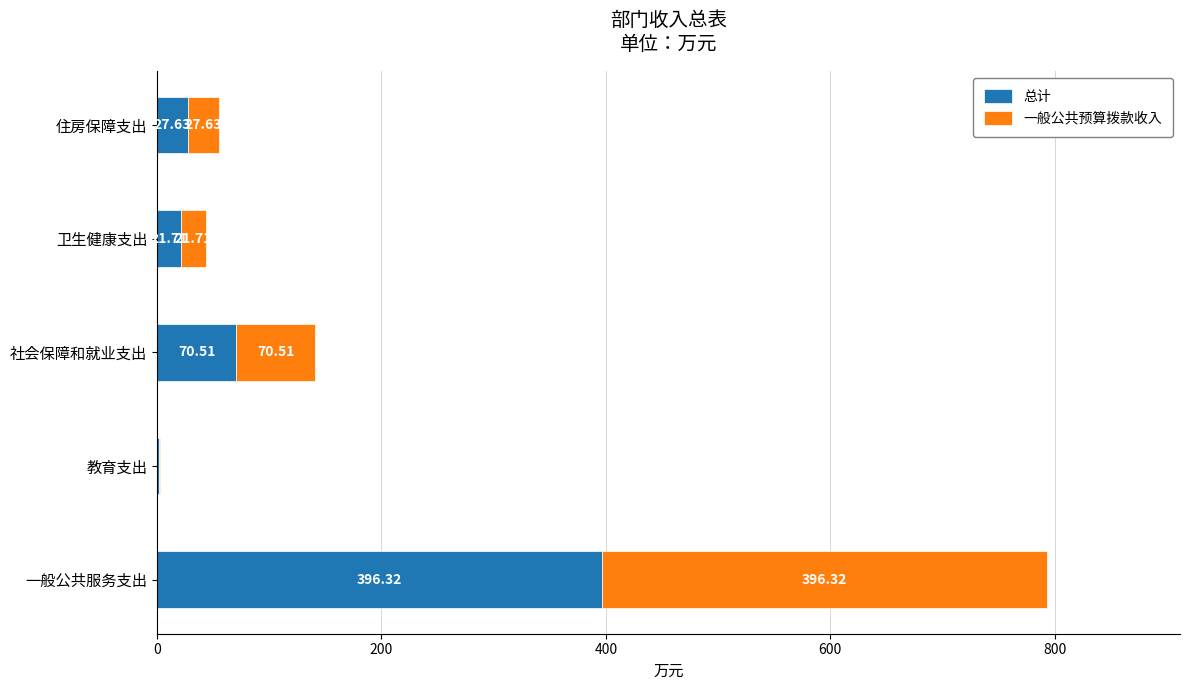

What is the total value across all series at 社会保障和就业支出?

141.0